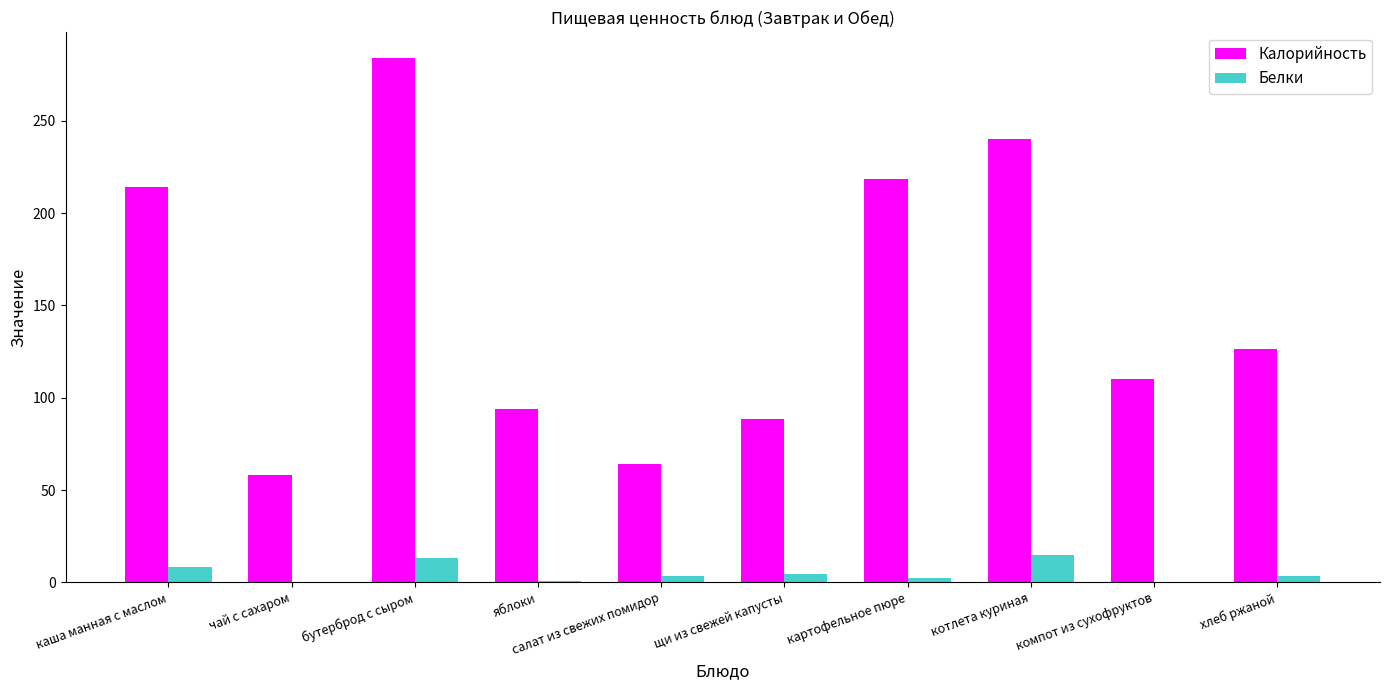

What is the sum of the Калорийность values at щи из свежей капусты and салат из свежих помидор?

152.3